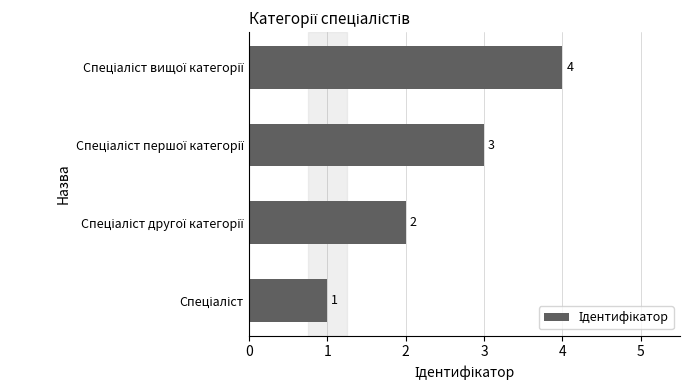

What is the sum of all values?

10